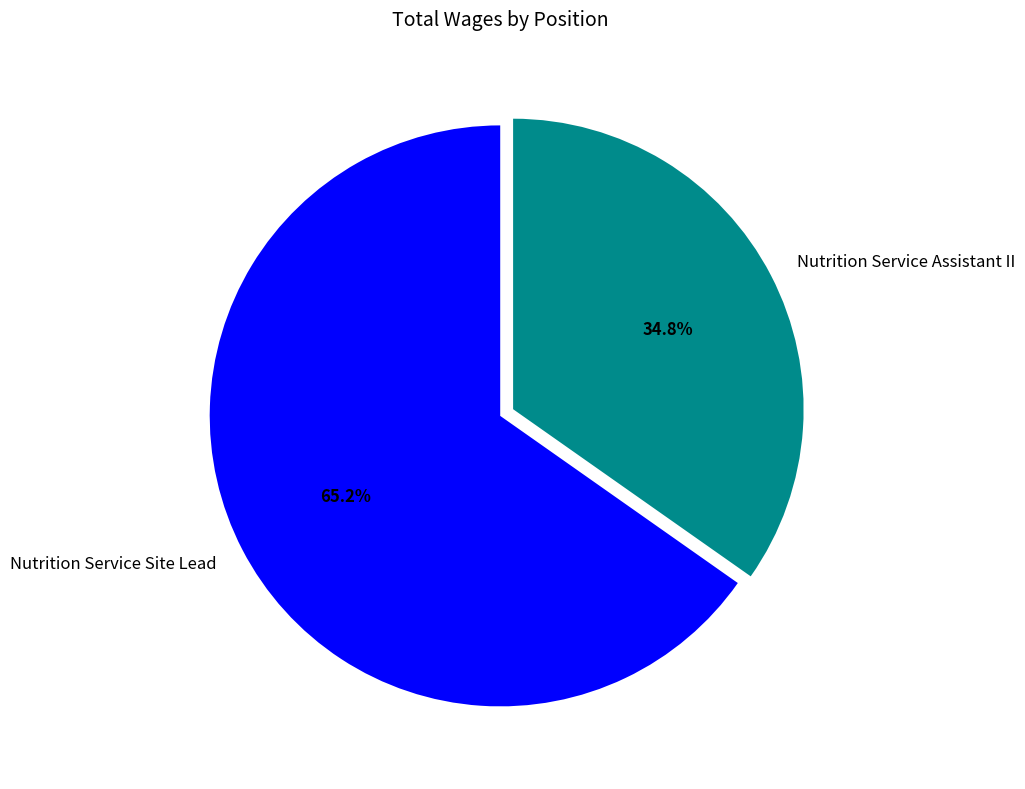

Which has a higher value, Nutrition Service Site Lead or Nutrition Service Assistant II?

Nutrition Service Site Lead